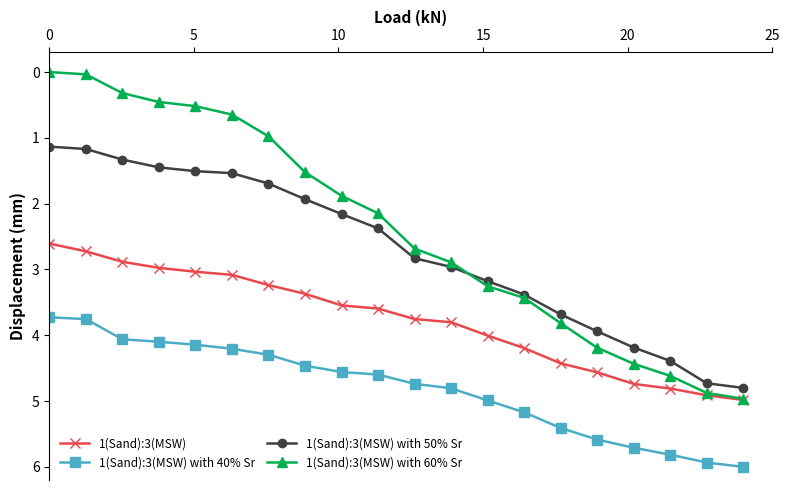

Which series has the largest total across all categories?

1(Sand):3(MSW) with 40% Sr